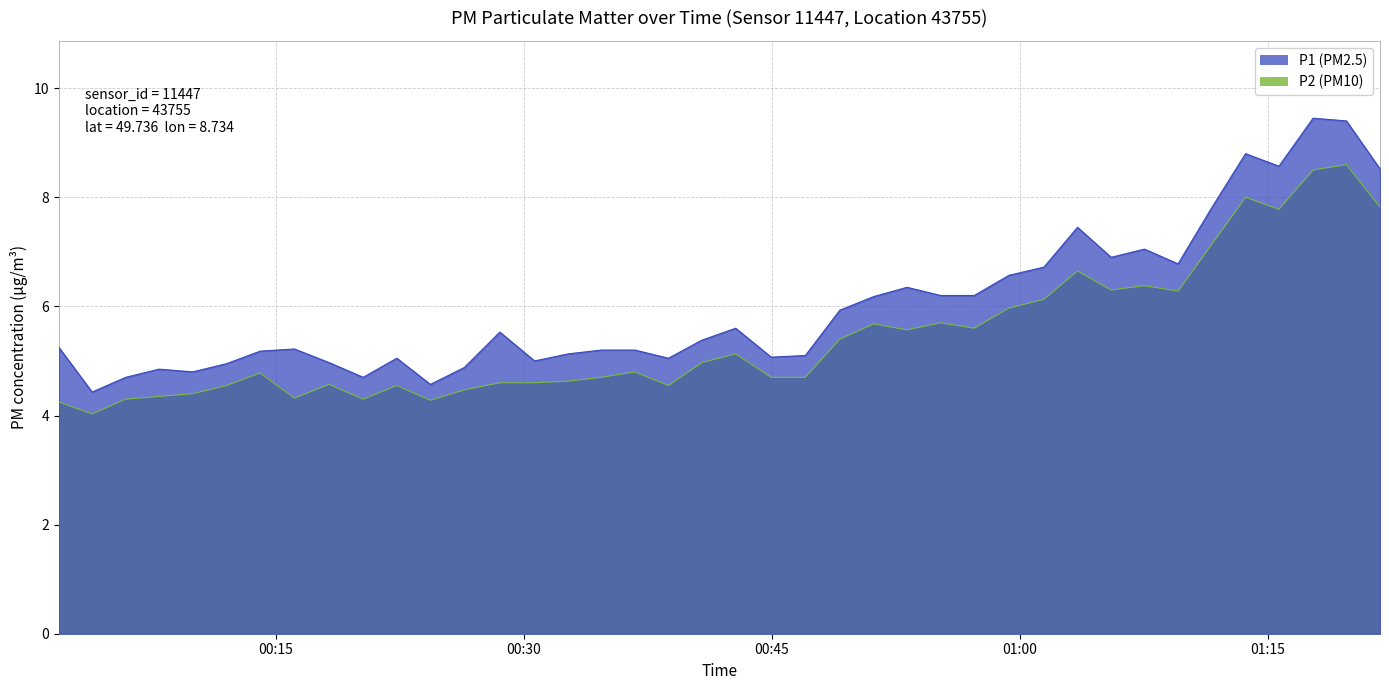

Is it true that P1 equals 5.0 at 00:30?

True